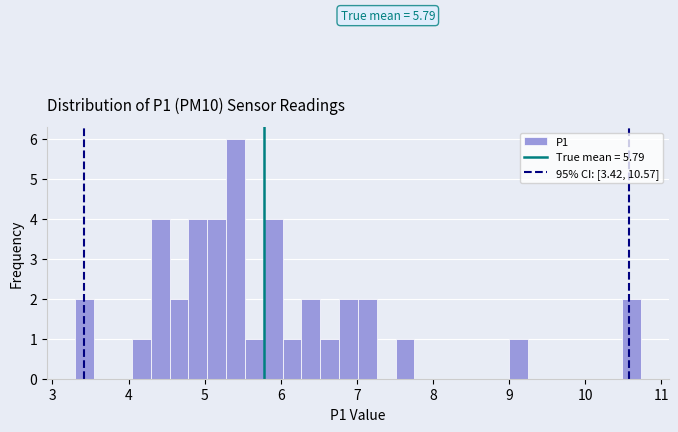

Read against the x-axis, roughly where is the centre of the tallest bar?

5.4